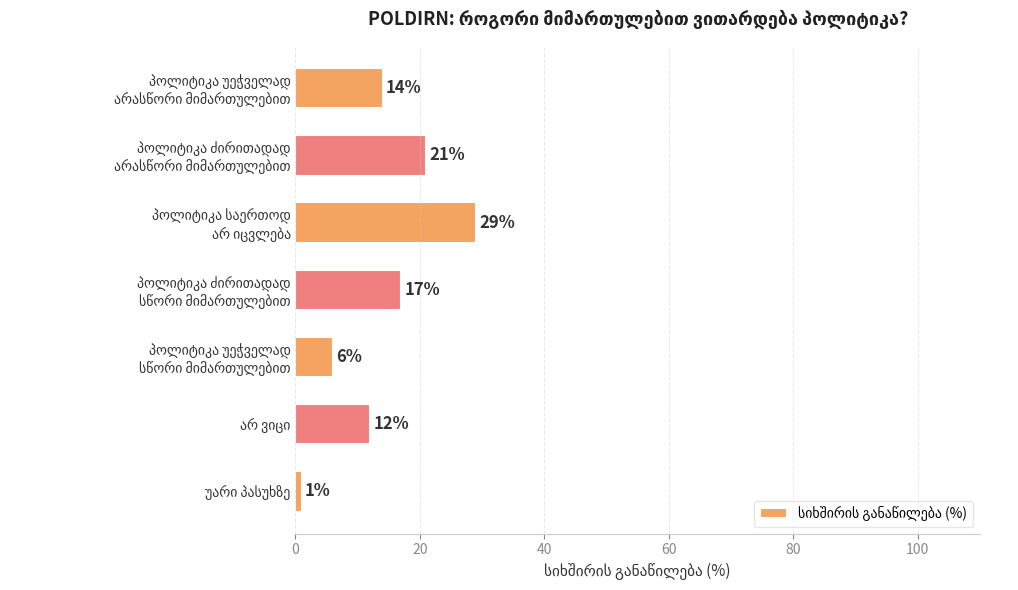

Reading top to bottom, list all the values displayed in this chart.

14	21	29	17	6	12	1